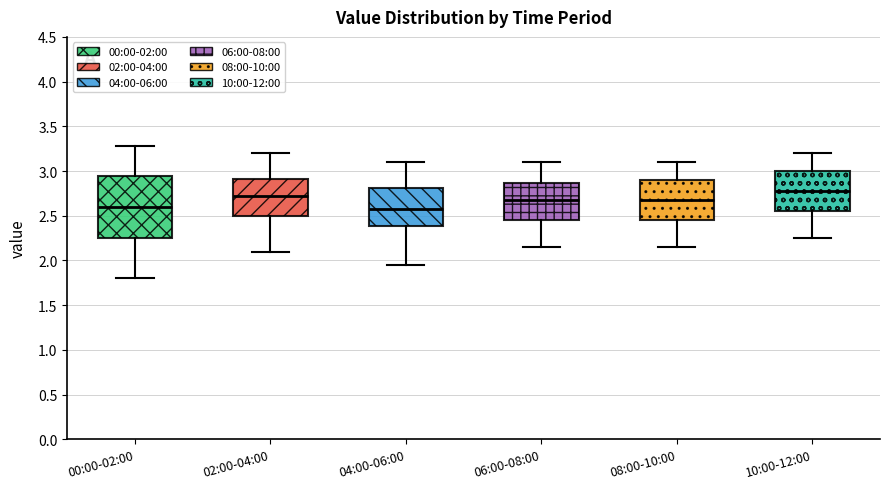

Reading left to right, transcribe this box plot: for each box, give where its median line is, the range the box spans, and where its two whiskers end, as read against the y-axis. The values are not printed on the chart, so give them approximately, as read against the axis.

00:00-02:00: median 2.60, box 2.25 to 2.95, whiskers 1.80 to 3.30
02:00-04:00: median 2.75, box 2.50 to 2.90, whiskers 2.10 to 3.20
04:00-06:00: median 2.60, box 2.40 to 2.80, whiskers 1.95 to 3.10
06:00-08:00: median 2.70, box 2.45 to 2.85, whiskers 2.15 to 3.10
08:00-10:00: median 2.70, box 2.45 to 2.90, whiskers 2.15 to 3.10
10:00-12:00: median 2.80, box 2.55 to 3.00, whiskers 2.25 to 3.20